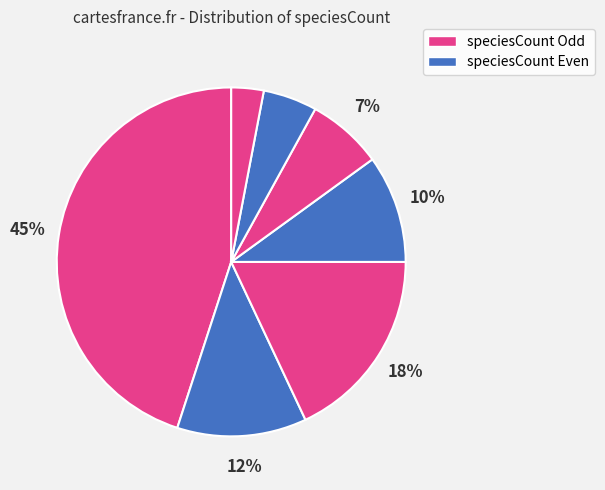

How many slices are in this pie chart?

7